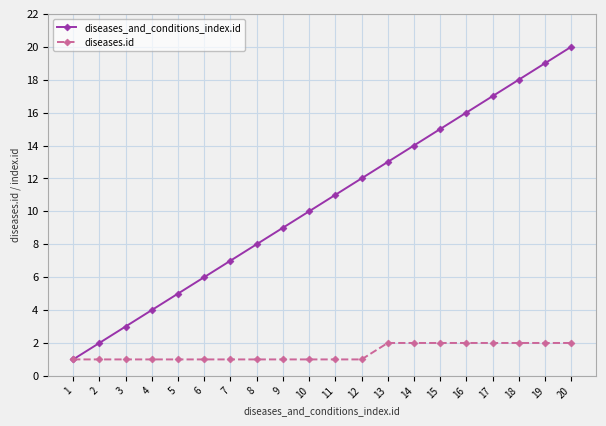

What value does the diseases.id series have at 6?

1